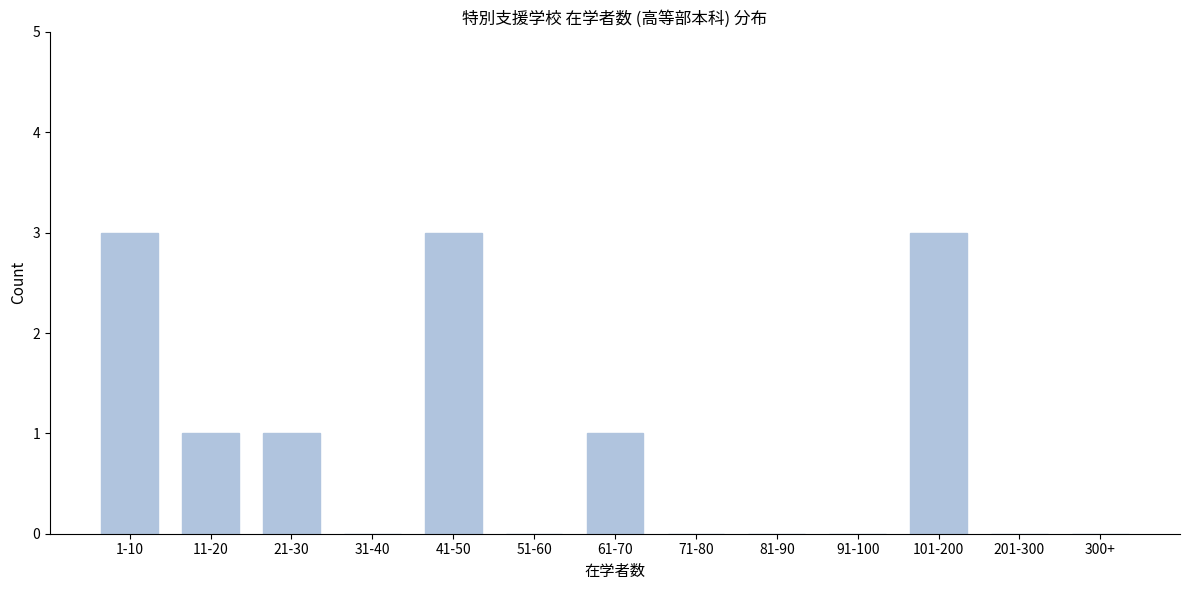

Reading right to left, what are all the values shown in this chart?

300+=0	201-300=0	101-200=3	91-100=0	81-90=0	71-80=0	61-70=1	51-60=0	41-50=3	31-40=0	21-30=1	11-20=1	1-10=3